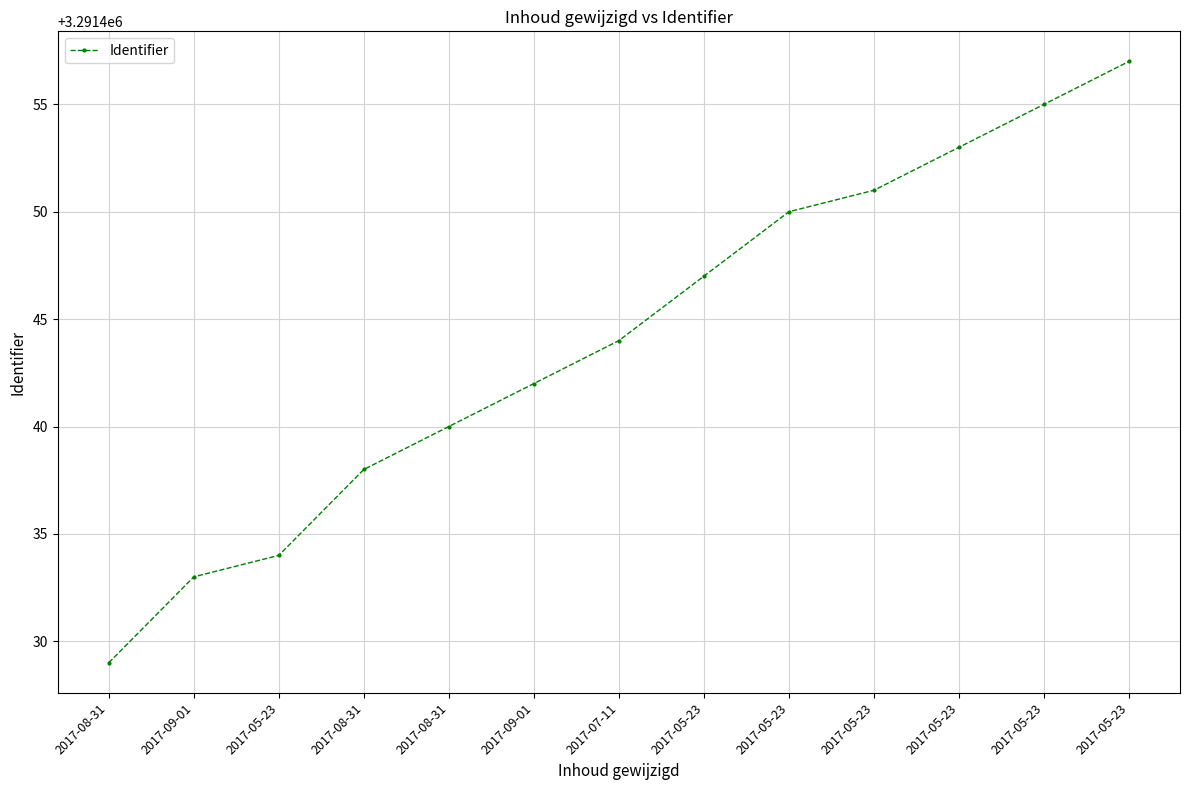

What is the greatest value displayed?

3291457